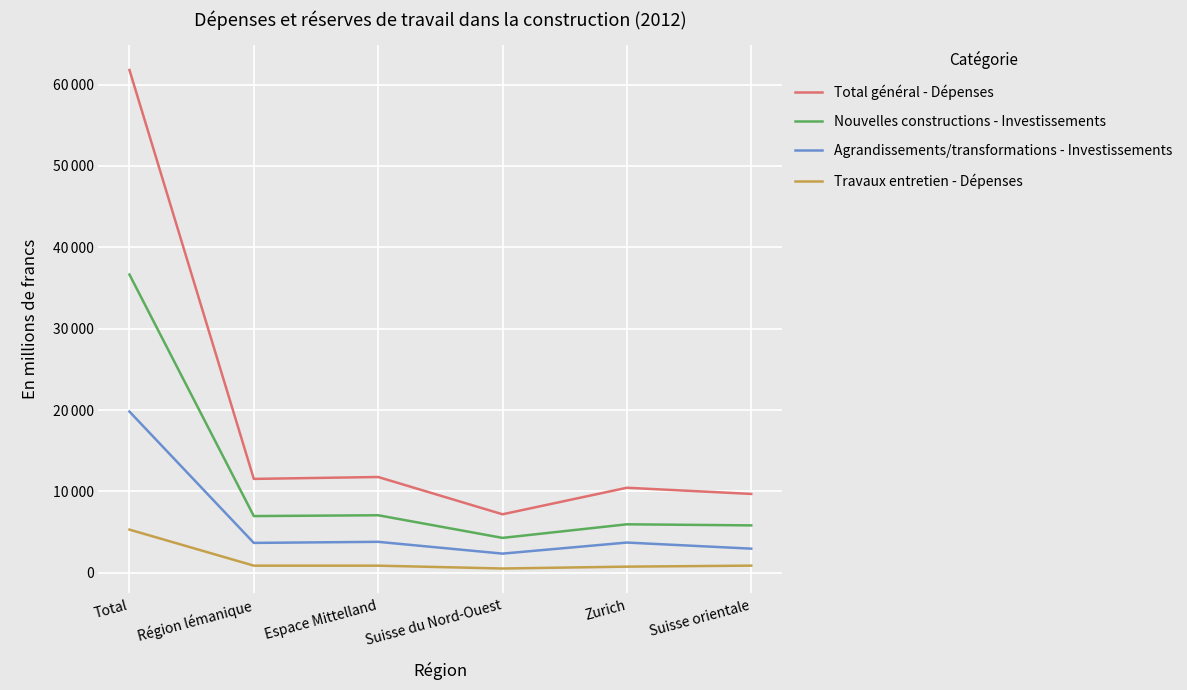

What is the difference between the maximum and minimum values in the Total général - Dépenses series?

54582.1